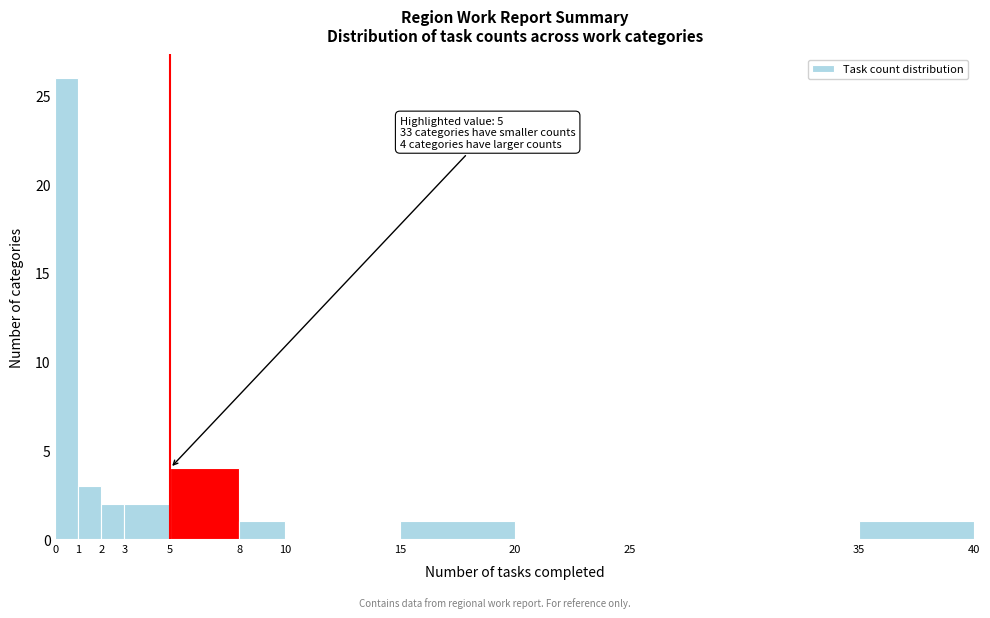

Over which range of the x-axis is the bar tallest?

0 to 1